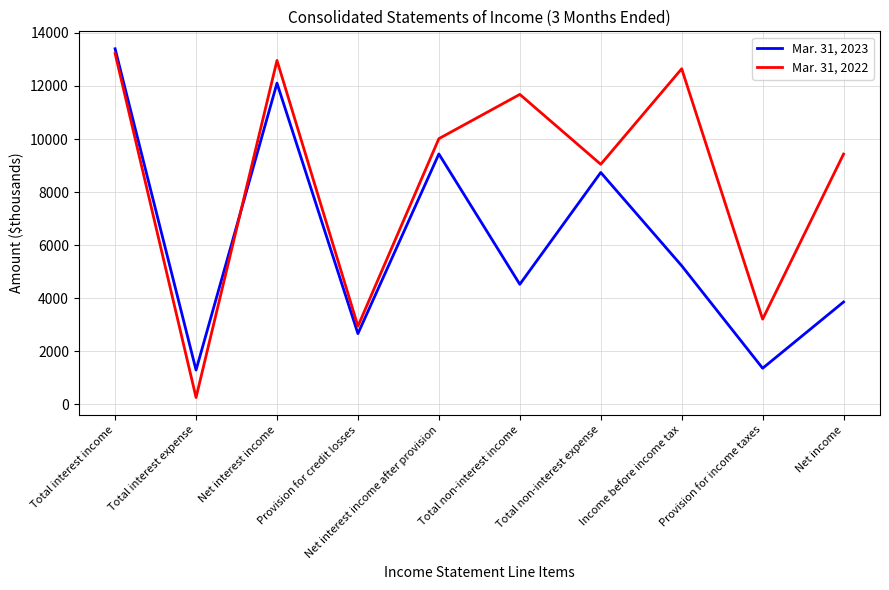

What is the total value across all series at Total non-interest expense?

17788